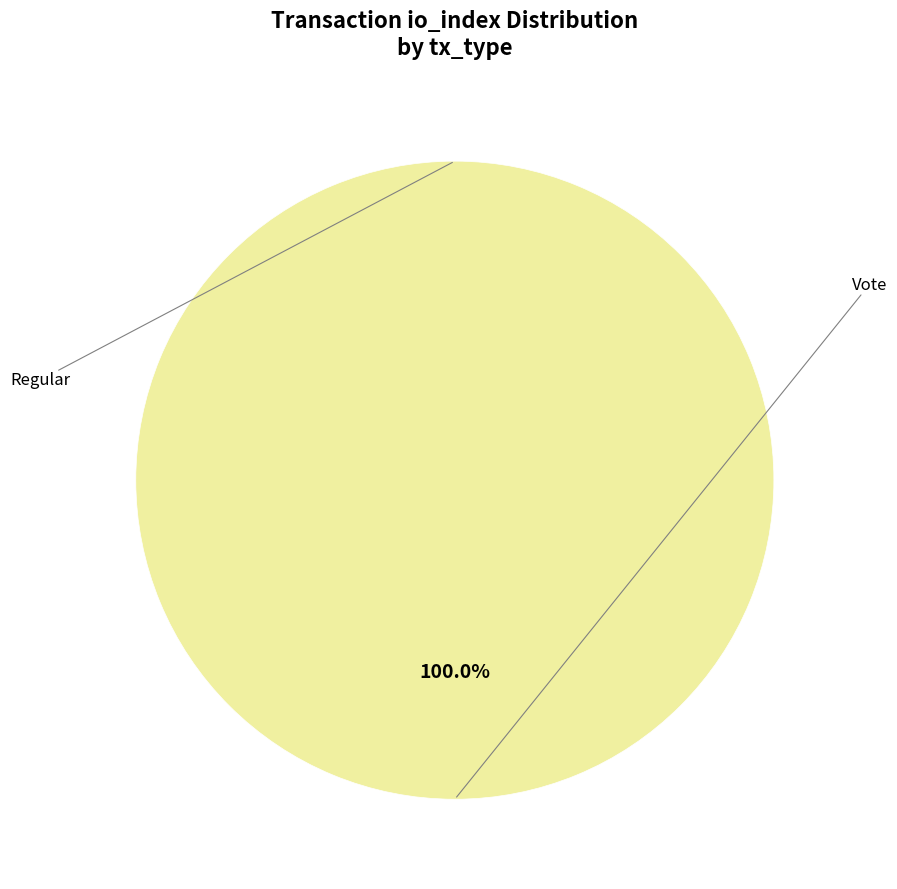

The tx_type: Vote (io_index=2) slice represents 93% of the pie. True or false?

False